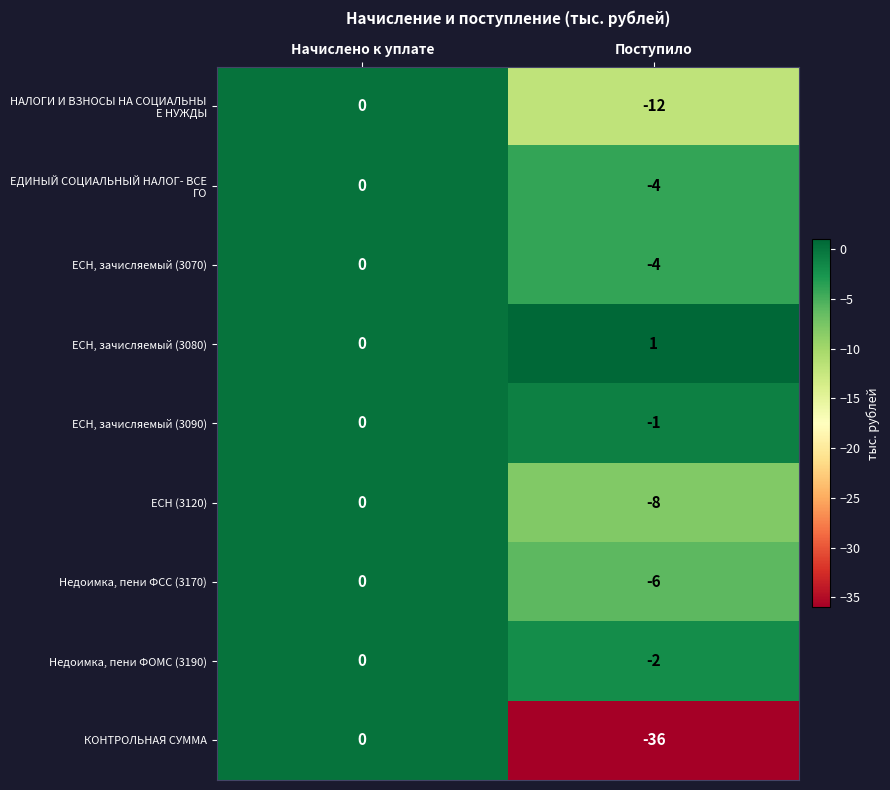

Rank the categories by КОНТРОЛЬНАЯ СУММА value from highest to lowest.

Начислено к уплате, Поступило